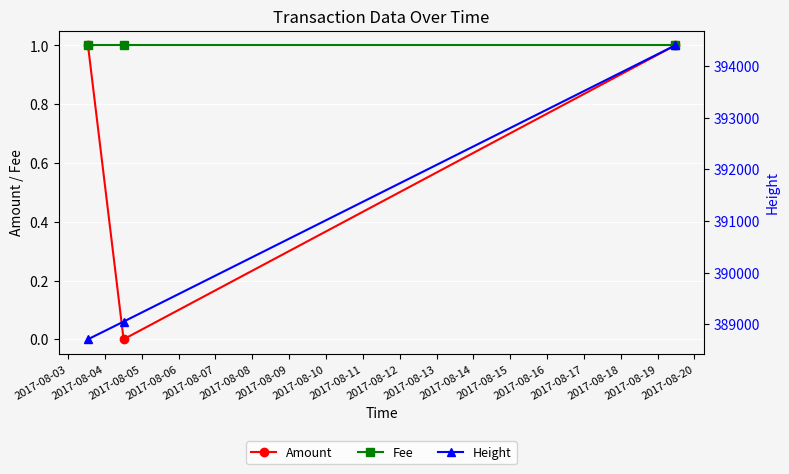

What is the value of the Amount point at the 3rd from the left?

1